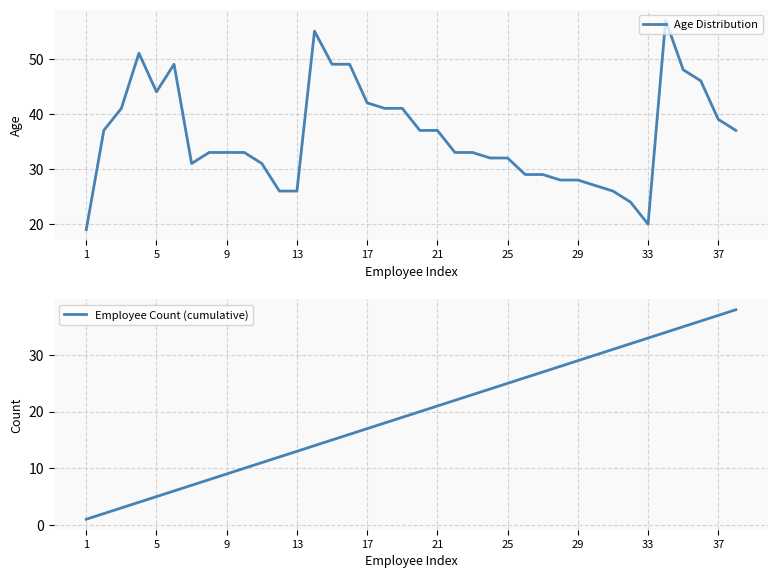

What is the maximum value for Employee Count (cumulative)?

38